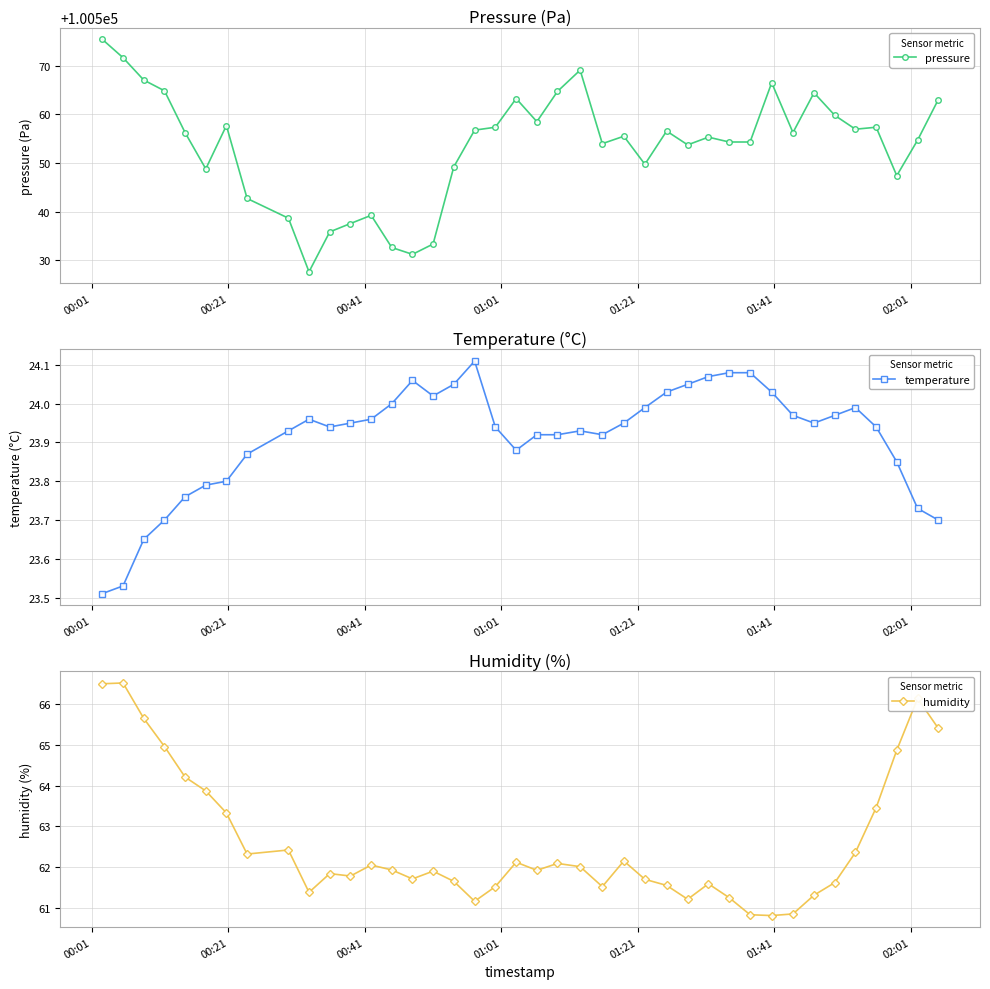

How many interior local peaks does the humidity series have?

10